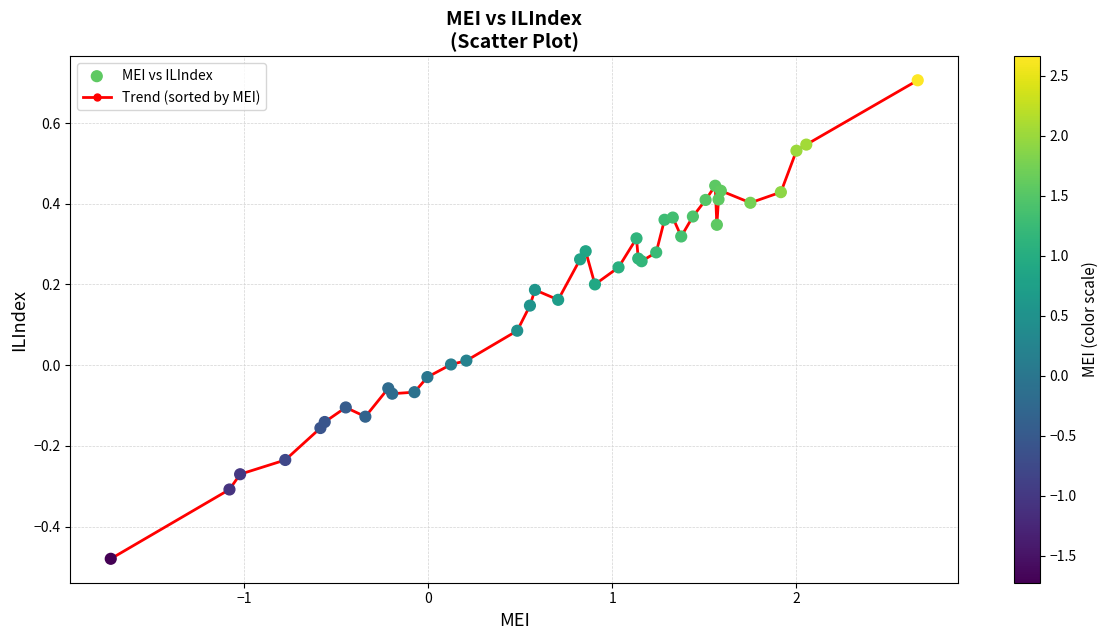

True or false: the data has more than 1 interior local peaks.

True